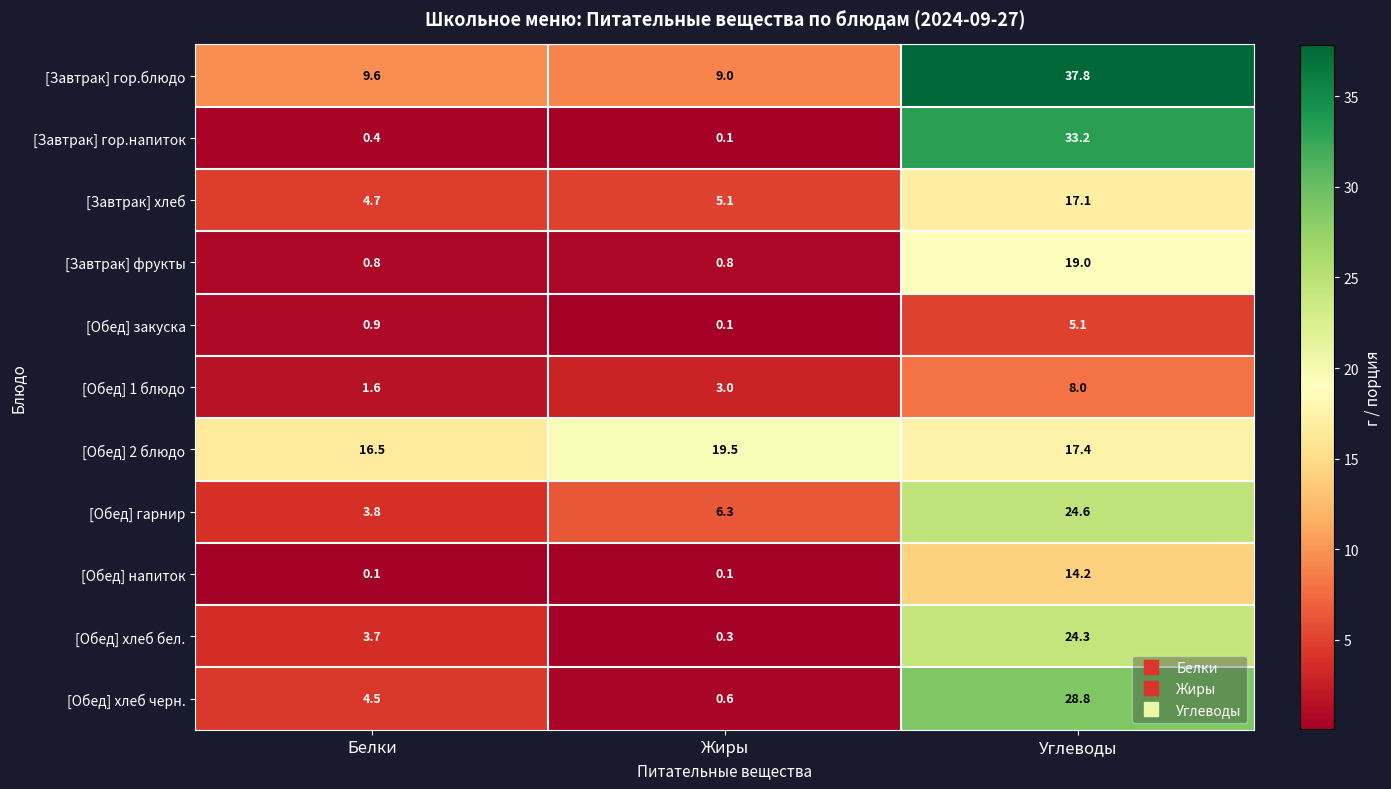

What is the maximum value for [Завтрак] гор.блюдо?

37.8